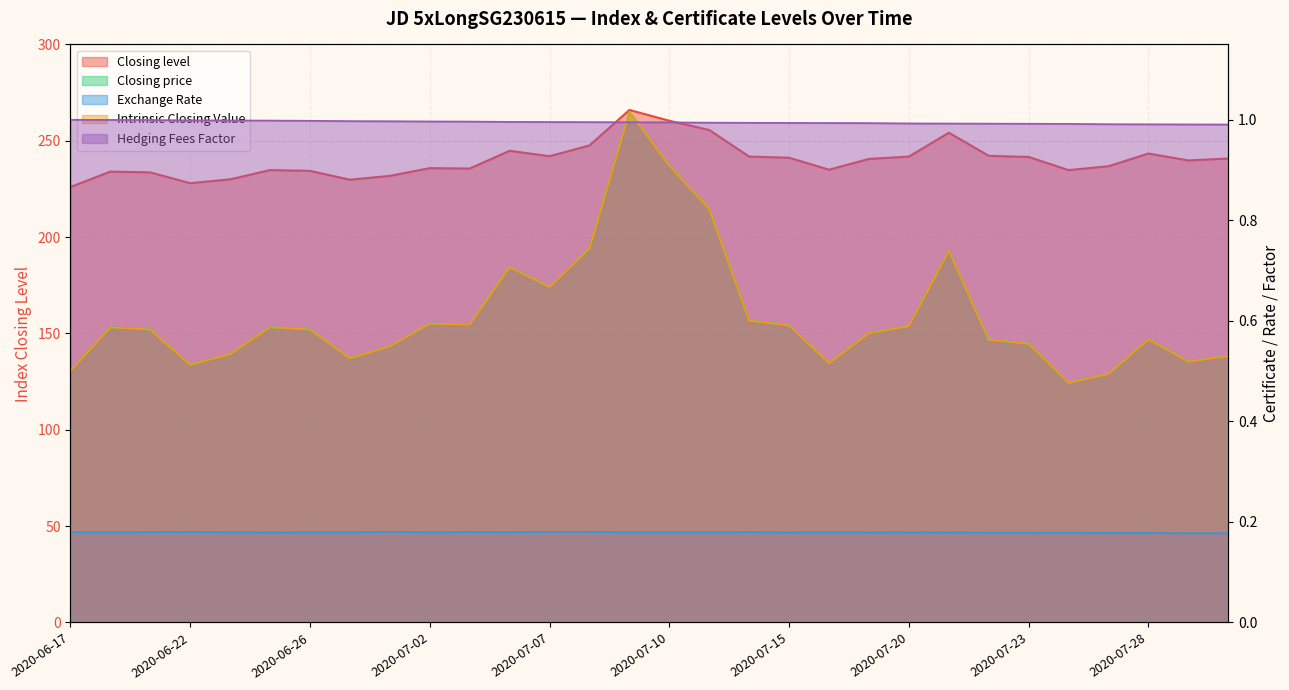

What is the label of the 18th point from the left?

2020-07-14